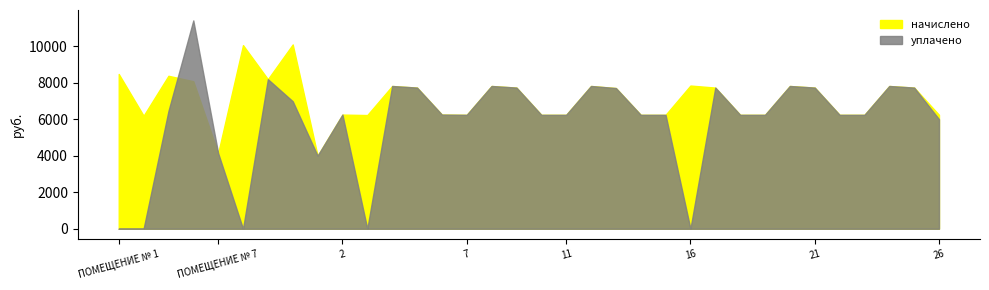

What is the label of the 1st point from the left?

ПОМЕЩЕНИЕ № 1